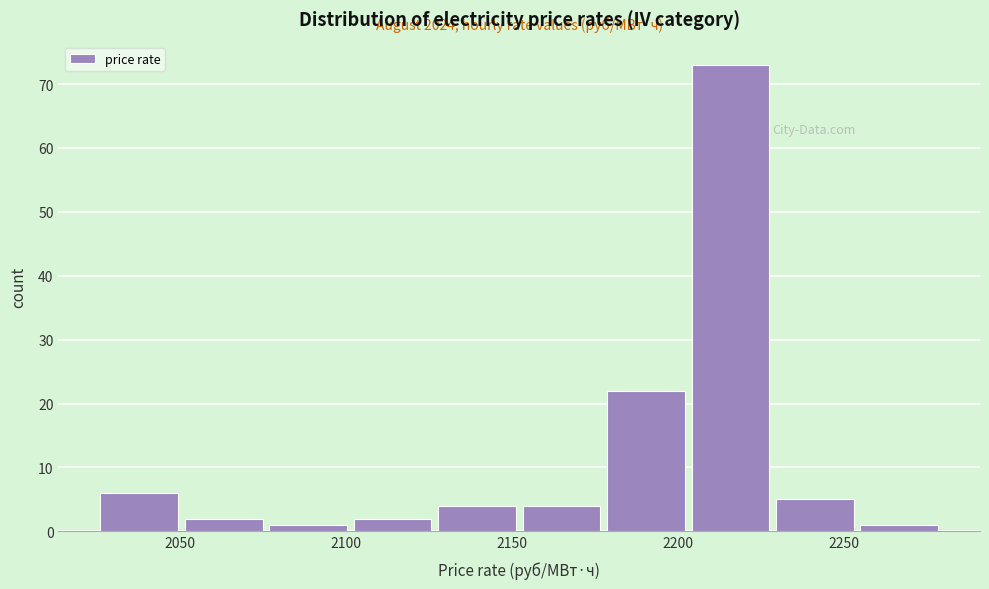

Over which range of the x-axis is the bar tallest?

2205 to 2230